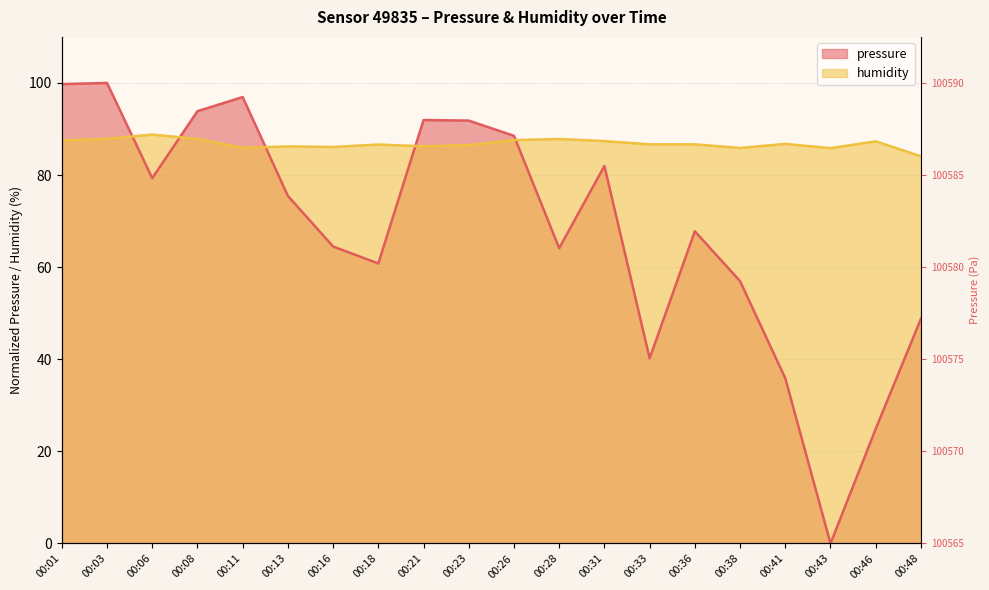

Which category has the highest value in the pressure series?

00:03